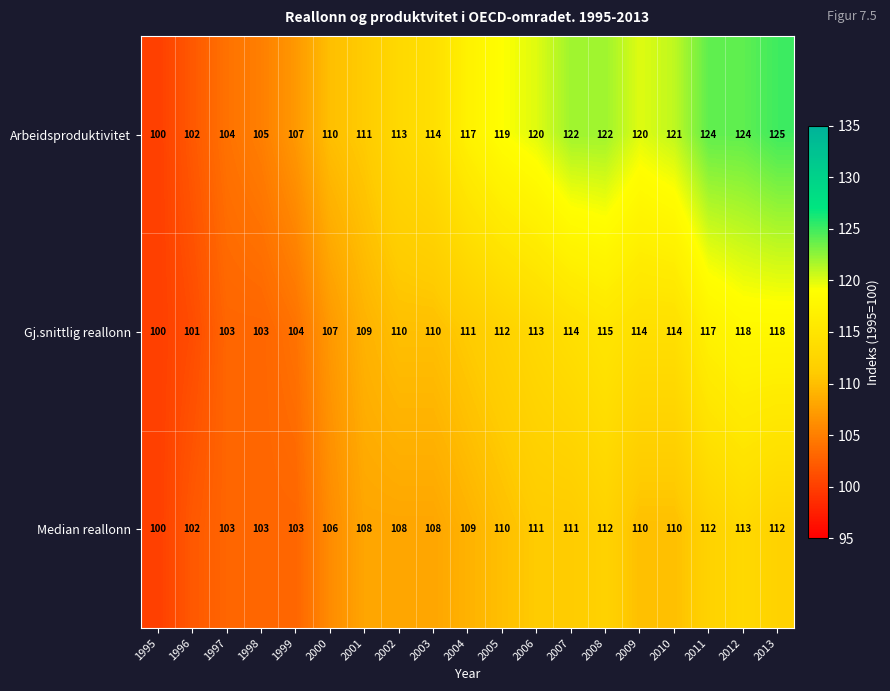

Which series has the widest spread of values?

Arbeidsproduktivitet